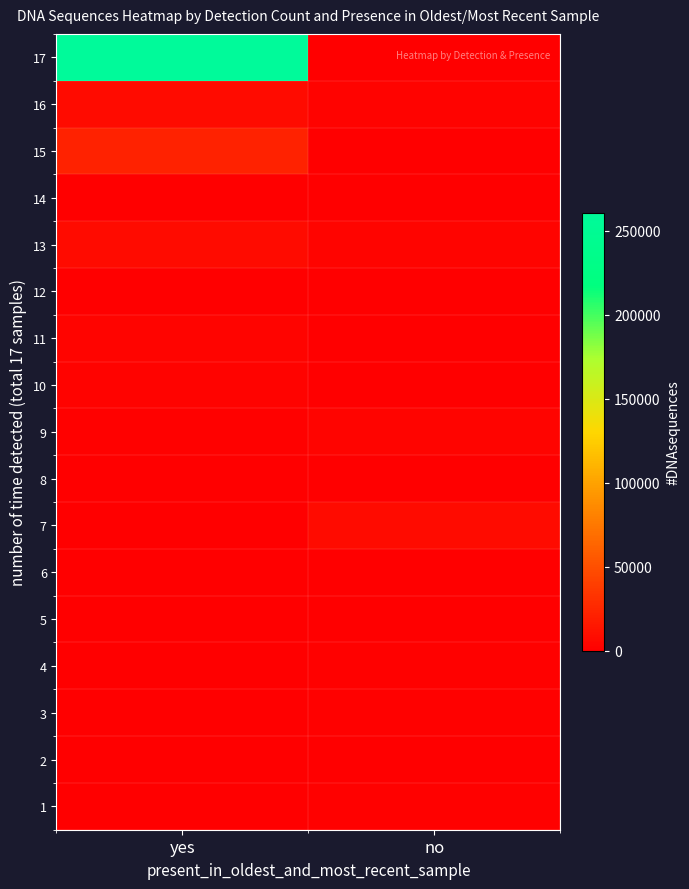

Rank the series at no from highest to lowest value.

7, 13, 9, 16, 4, 1, 3, 12, 5, 17, 15, 14, 11, 10, 8, 6, 2